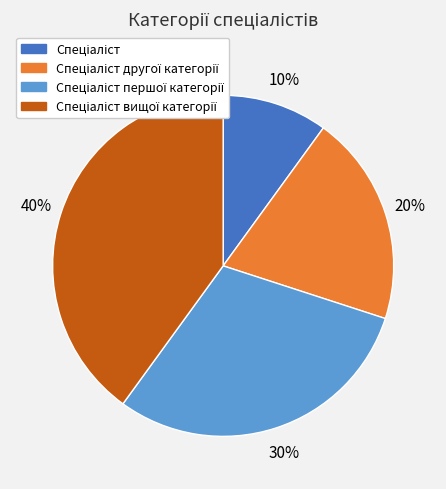

Is there any slice that represents more than half of the pie?

No